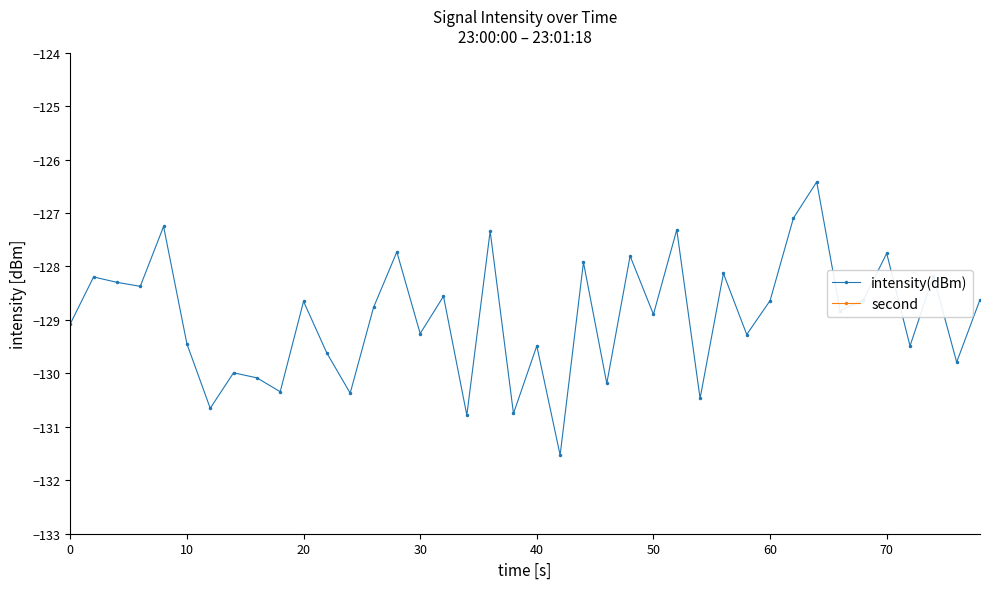

How many distinct data groups are displayed?

2